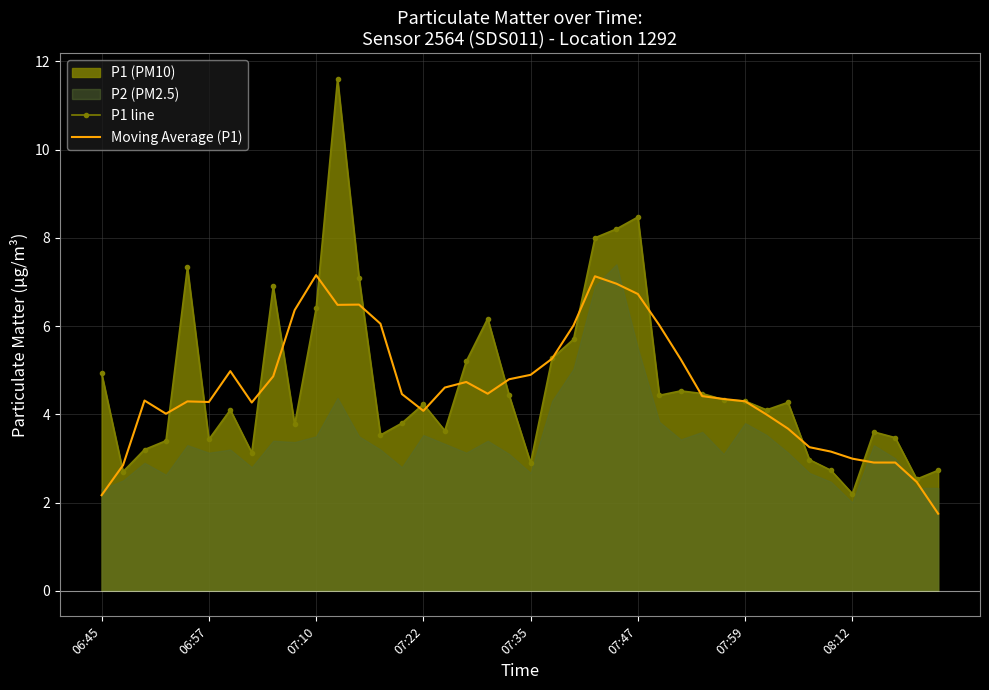

What is the difference between the maximum and minimum values in the P1 line series?

9.4